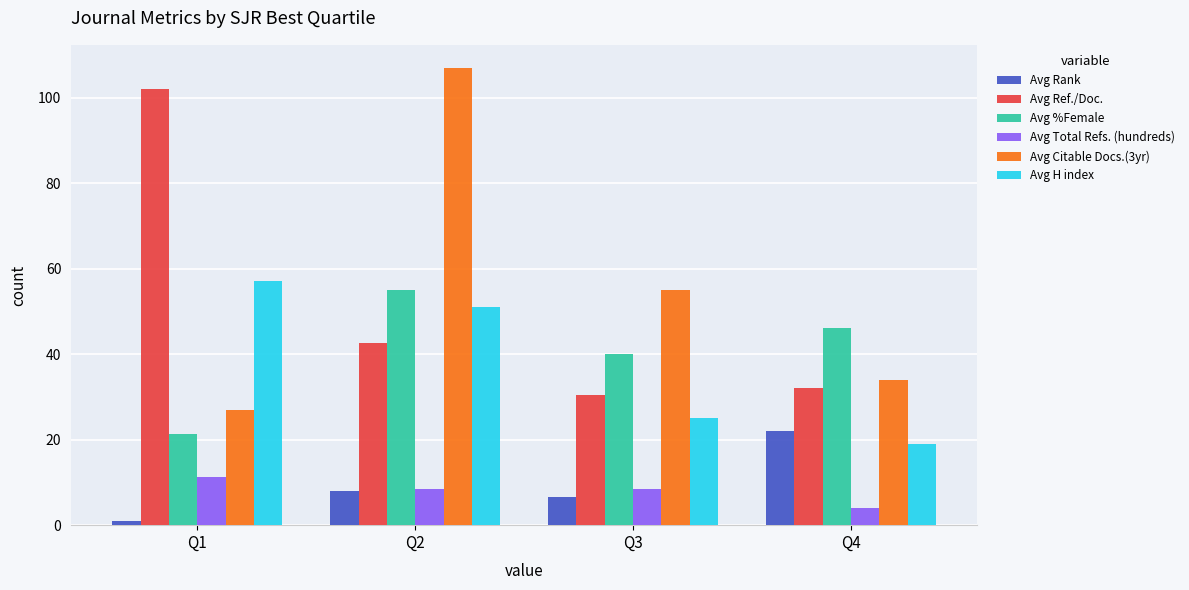

What is the value of the Avg Ref./Doc. bar at the 1st from the left?

101.9